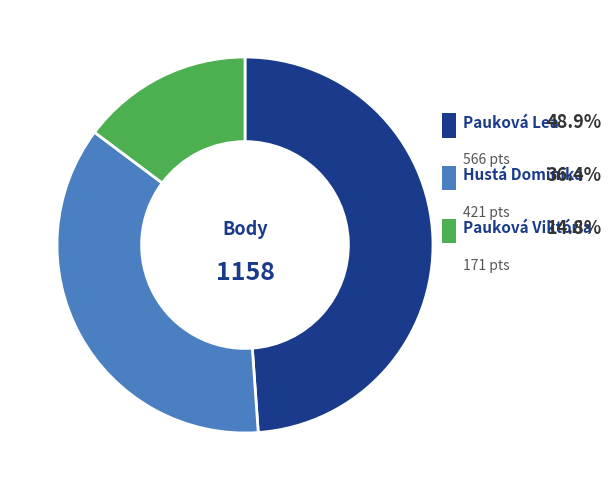

Is there a majority slice in this chart?

No